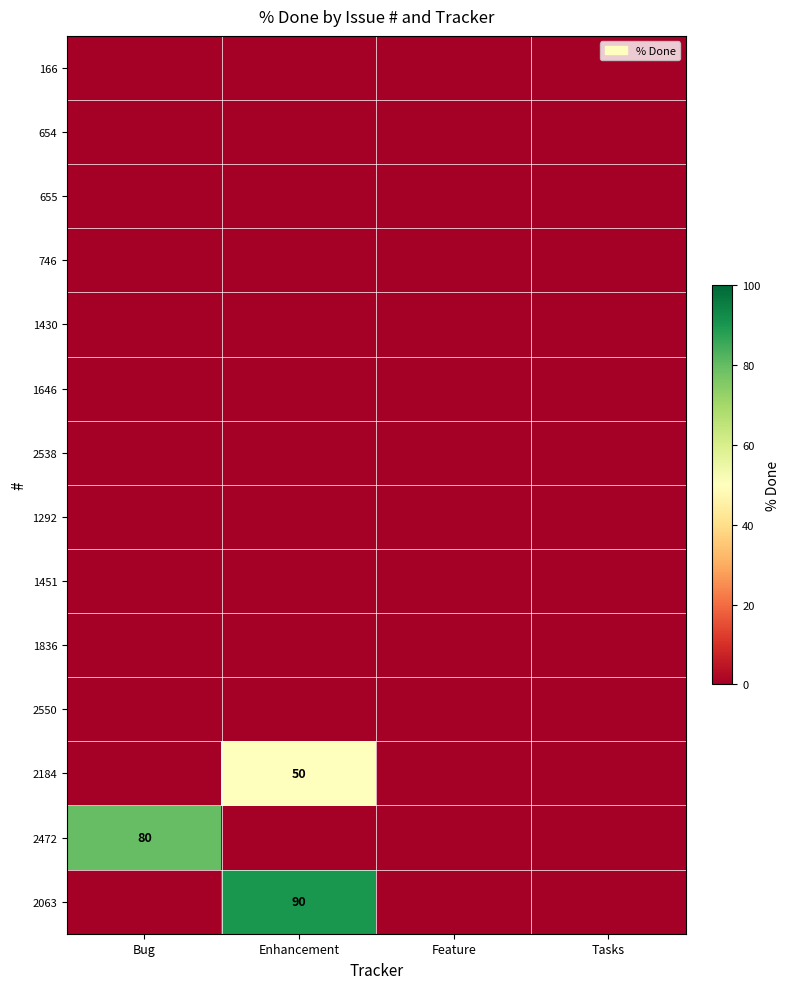

Which label corresponds to the smallest value in the chart?

Bug